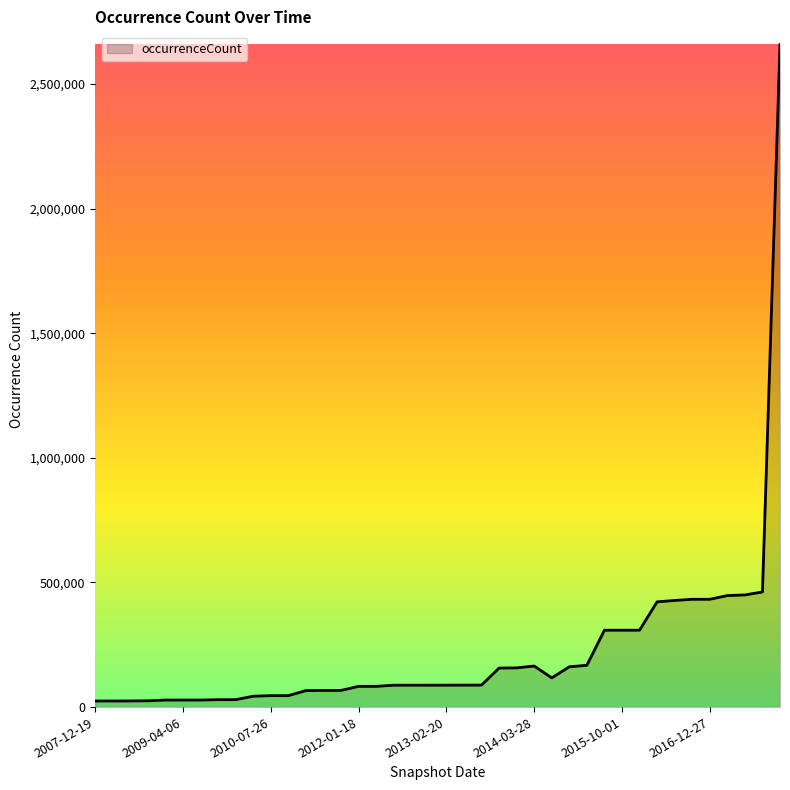

What is the greatest value displayed?

2658430